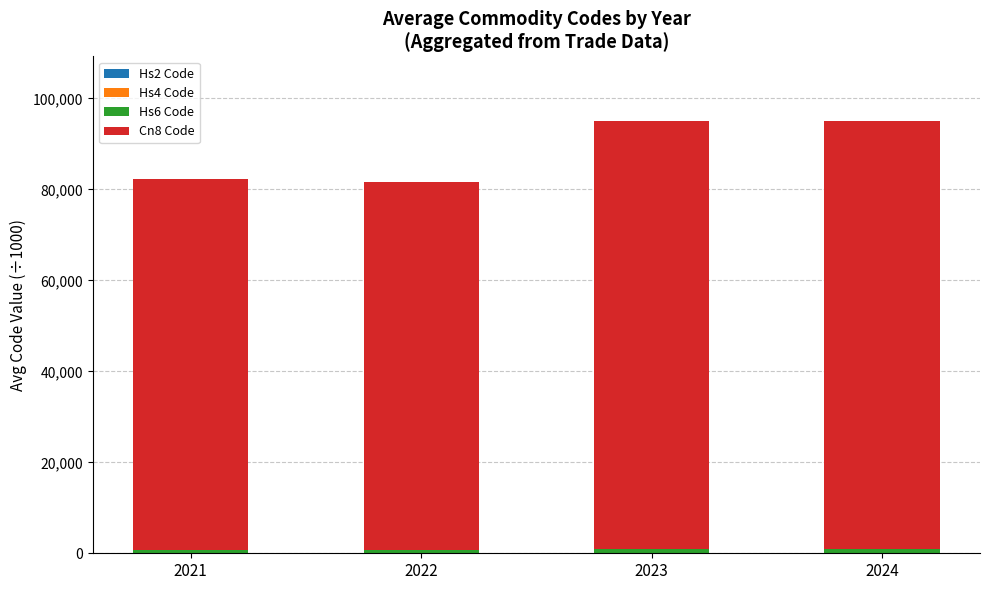

Between 2021 and 2024, which series saw the biggest shift?

Cn8 Code